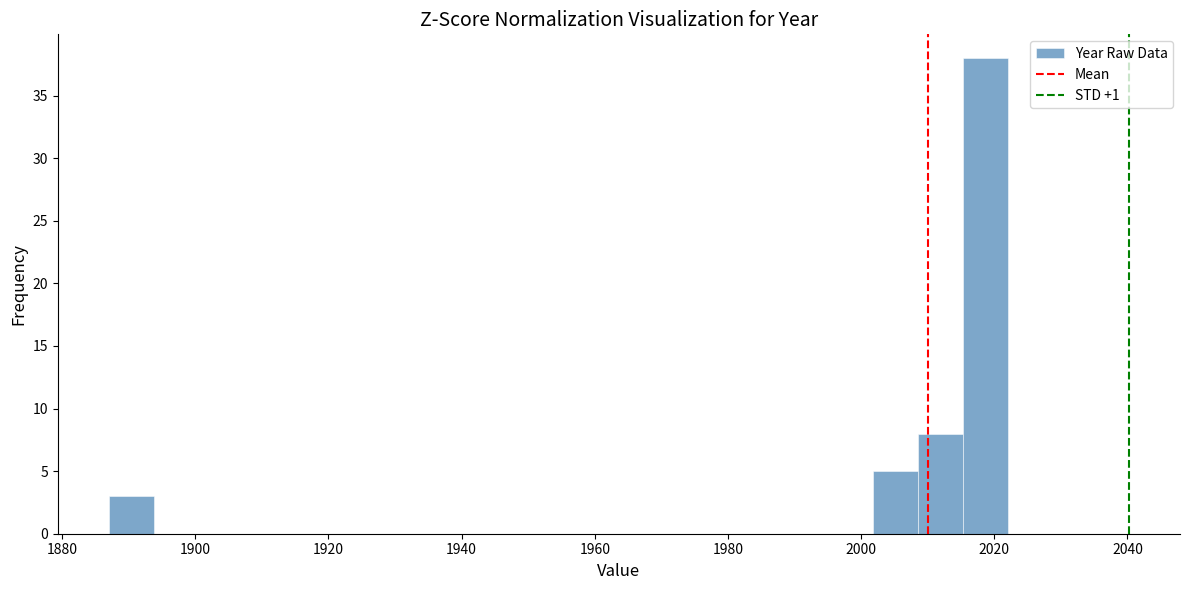

Around what value on the x-axis is the tallest bar? Give the approximate position of its centre, as read against the axis.

2018